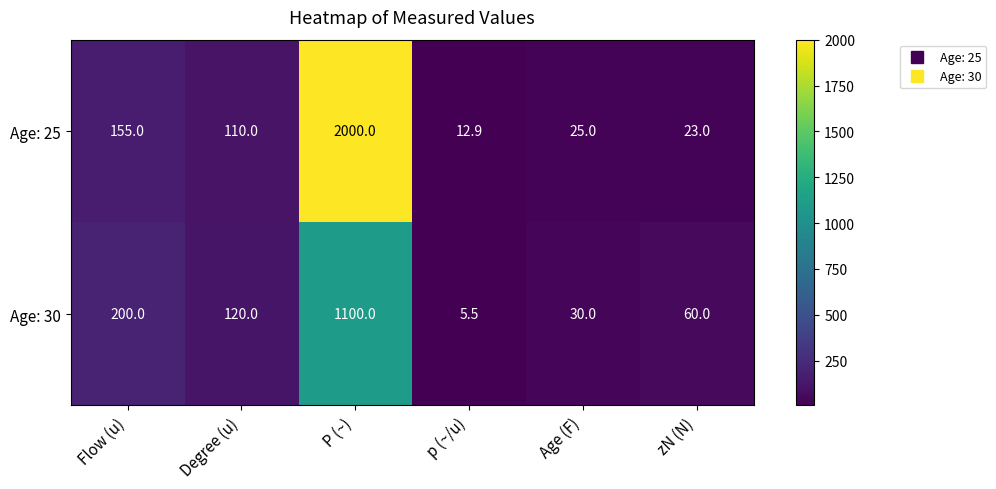

Which label corresponds to the largest value in the chart?

P (~)